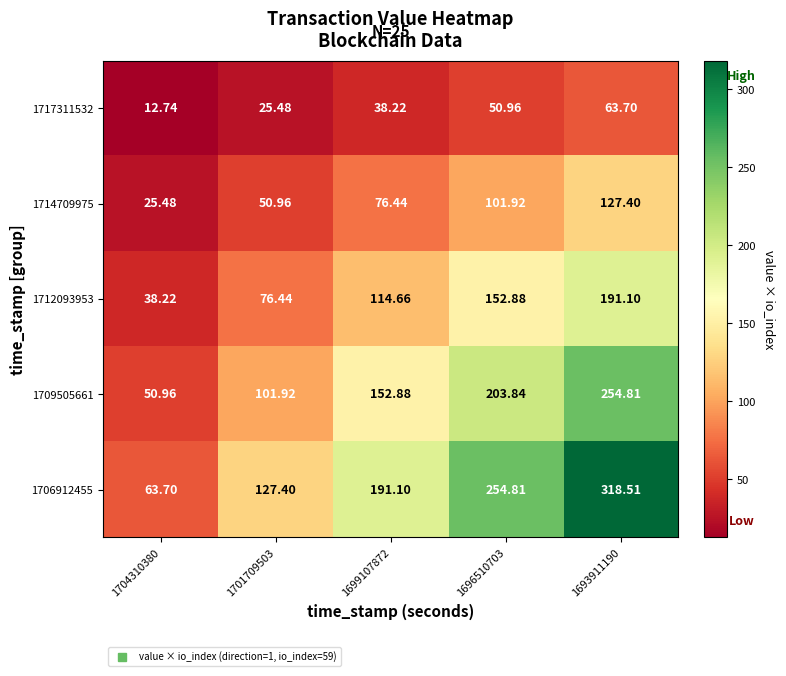

Reading left to right, extract all data points from this chart.

1717311532: 1704310380=12.7	1701709503=25.5	1699107872=38.2	1696510703=51.0	1693911190=63.7
1714709975: 1704310380=25.5	1701709503=51.0	1699107872=76.4	1696510703=101.9	1693911190=127.4
1712093953: 1704310380=38.2	1701709503=76.4	1699107872=114.7	1696510703=152.9	1693911190=191.1
1709505661: 1704310380=51.0	1701709503=101.9	1699107872=152.9	1696510703=203.8	1693911190=254.8
1706912455: 1704310380=63.7	1701709503=127.4	1699107872=191.1	1696510703=254.8	1693911190=318.5